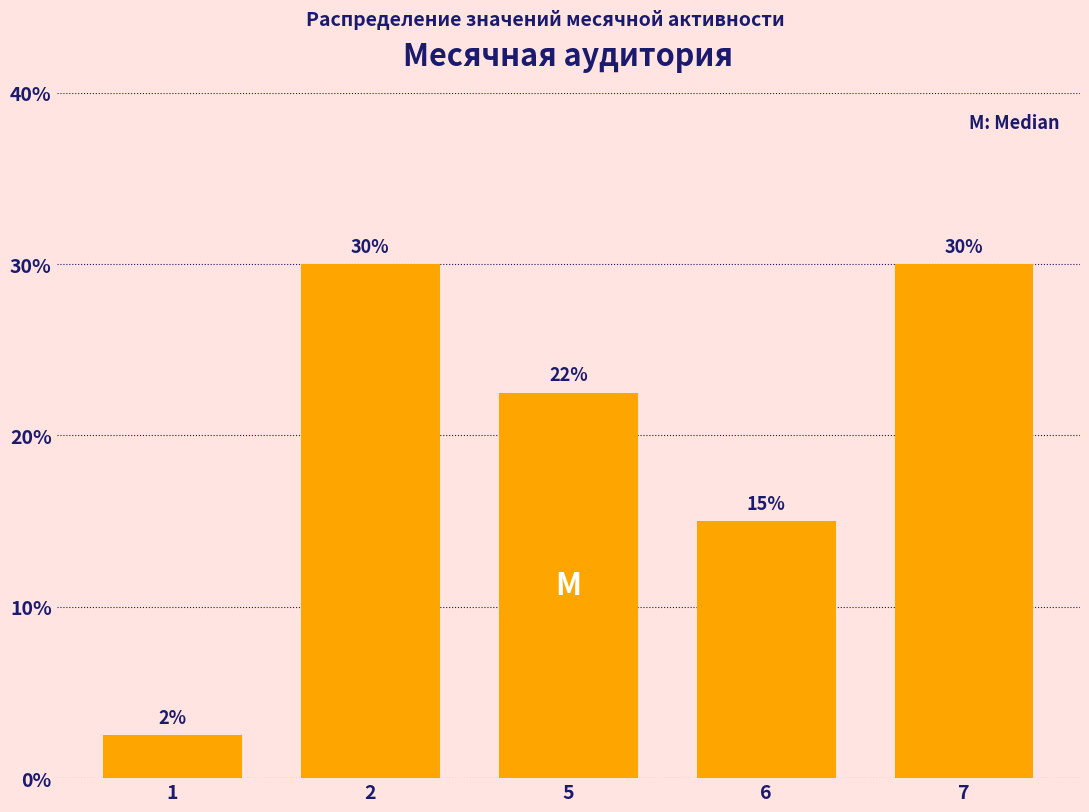

Is it true that the value at 5 is 8.5?

False